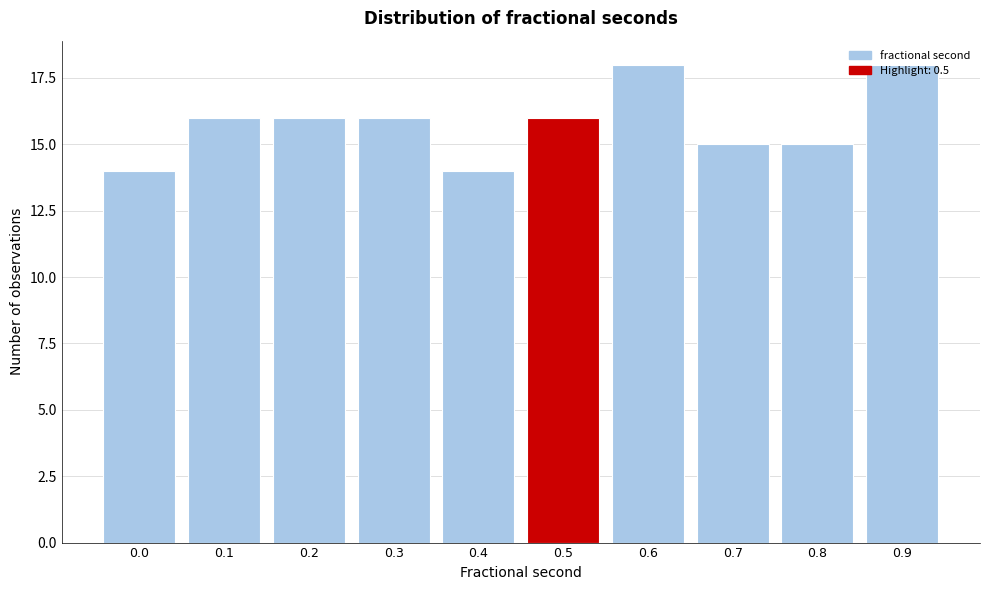

What is the difference between the maximum and minimum values?

4